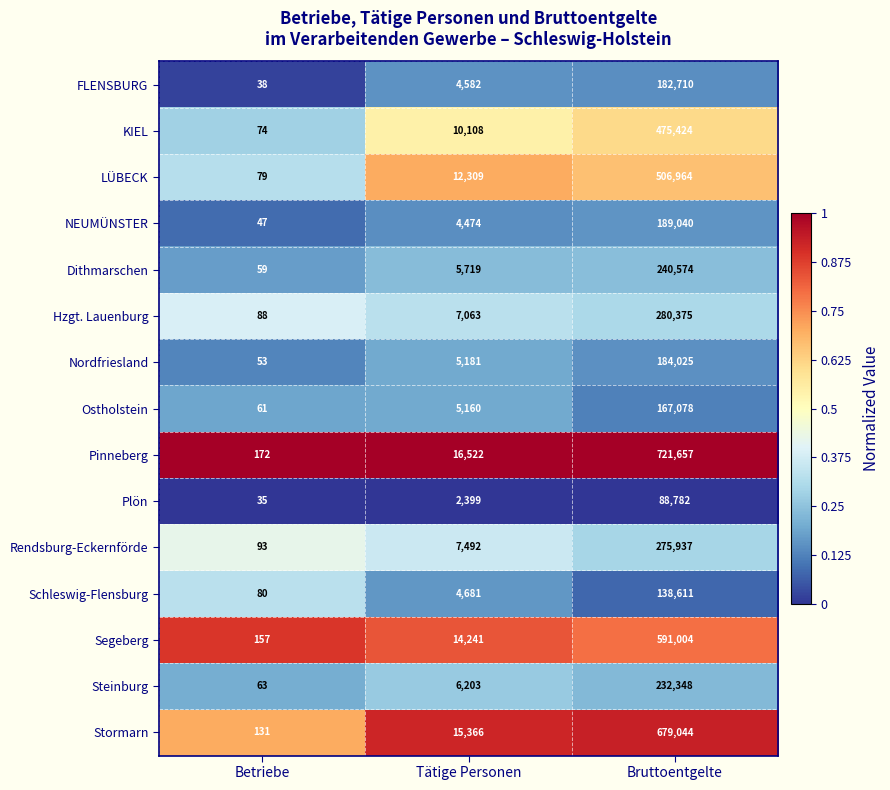

At Tätige Personen, list the series in order from largest to smallest.

Pinneberg, Stormarn, Segeberg, LÜBECK, KIEL, Rendsburg-Eckernförde, Hzgt. Lauenburg, Steinburg, Dithmarschen, Nordfriesland, Ostholstein, Schleswig-Flensburg, FLENSBURG, NEUMÜNSTER, Plön